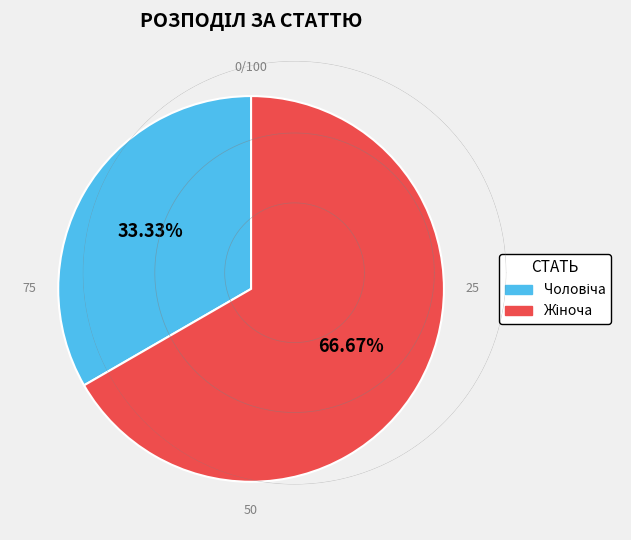

Is there any slice that represents more than half of the pie?

Yes